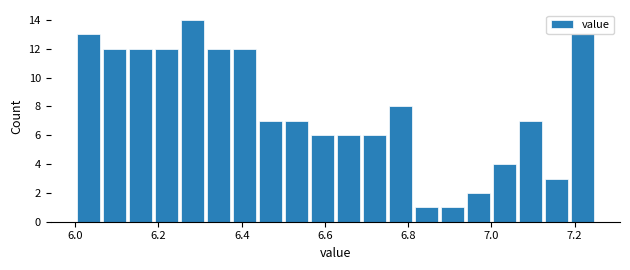

Around what value on the x-axis is the tallest bar? Give the approximate position of its centre, as read against the axis.

6.28